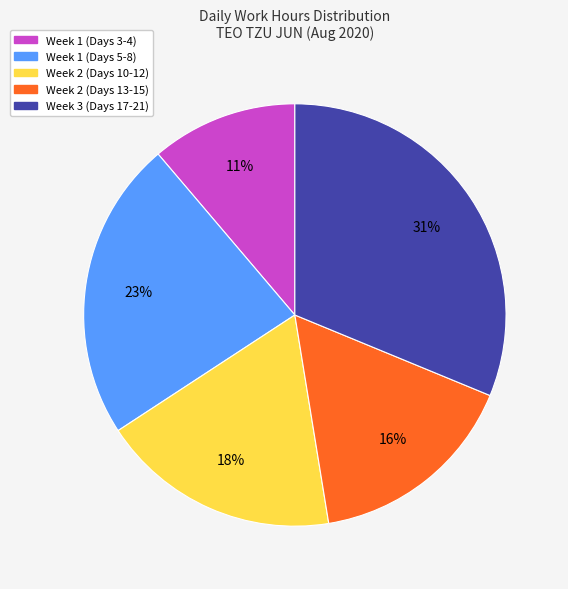

Does any single category account for the majority?

No